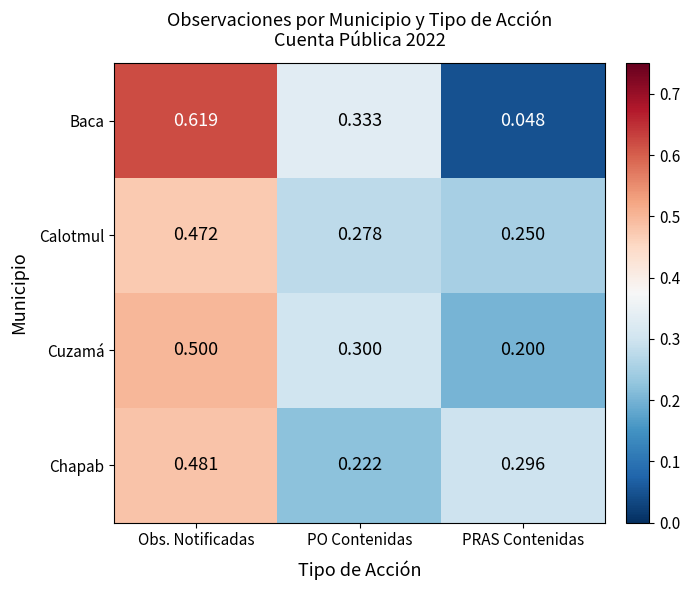

At which label is Calotmul closest to 0?

PRAS Contenidas